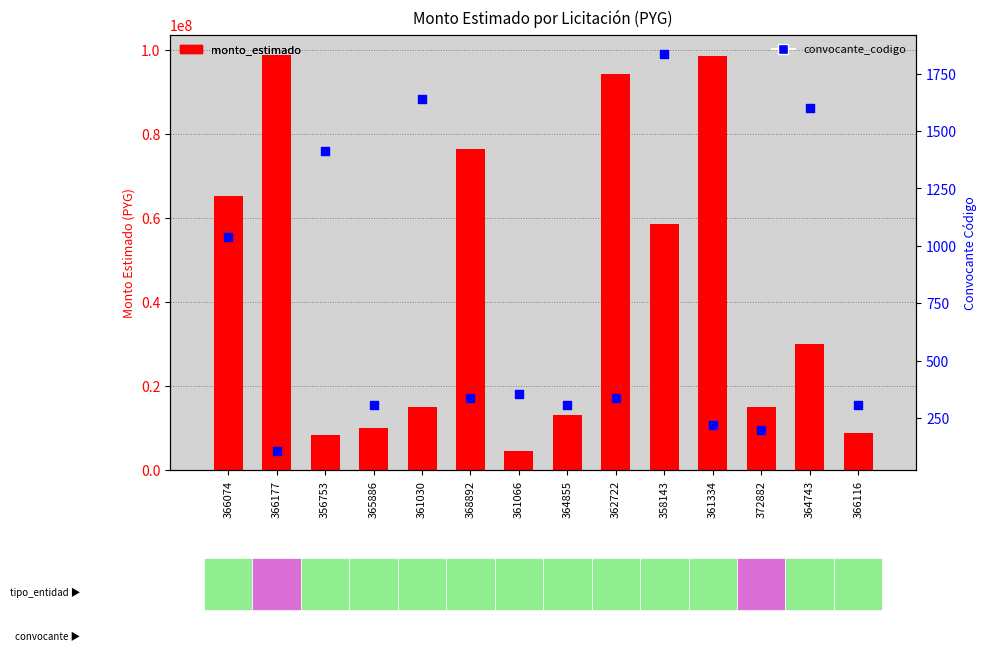

At how many categories does at least one series exceed 4724285?

13